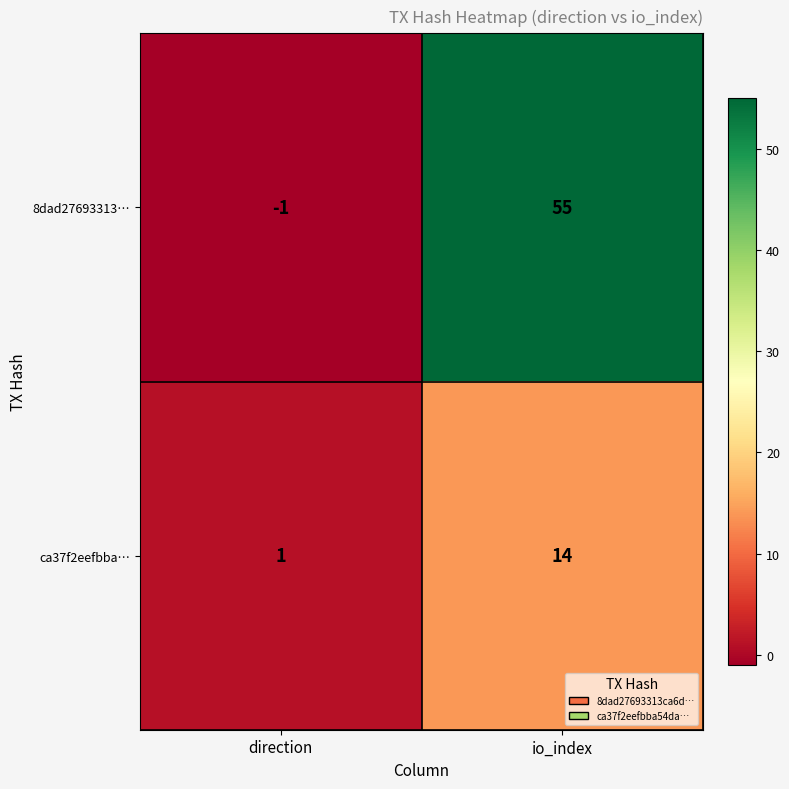

Rank the series by their maximum value, from lowest to highest.

ca37f2eefbba…, 8dad27693313…